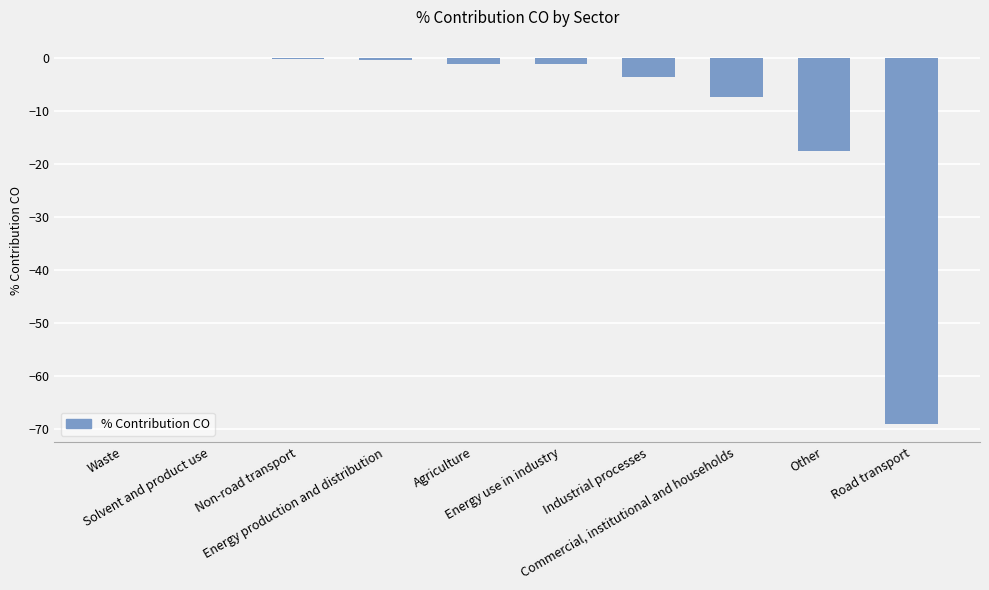

The chart shows a value of 0.0 at Solvent and product use. True or false?

True